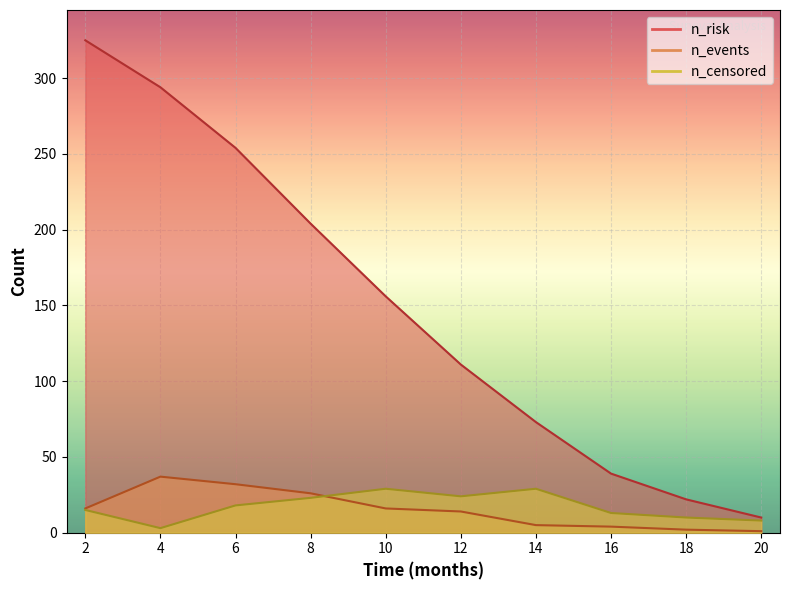

True or false: n_risk and n_events cross at least once.

False